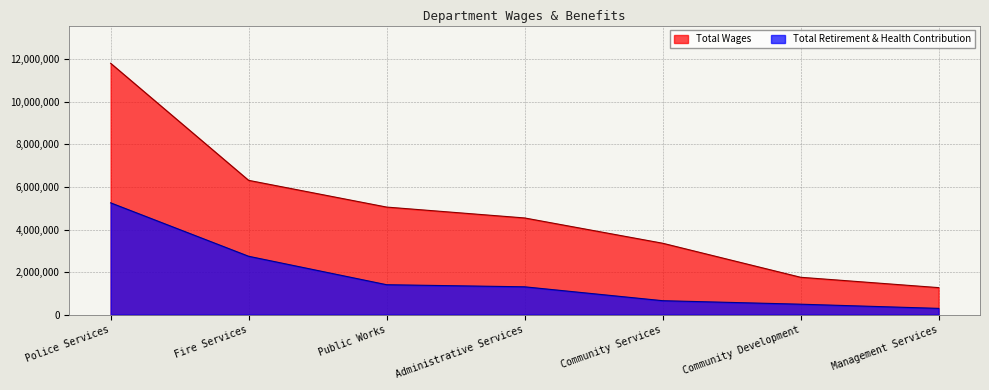

The Total Retirement & Health Contribution series shows 665344 at Community Development. True or false?

False